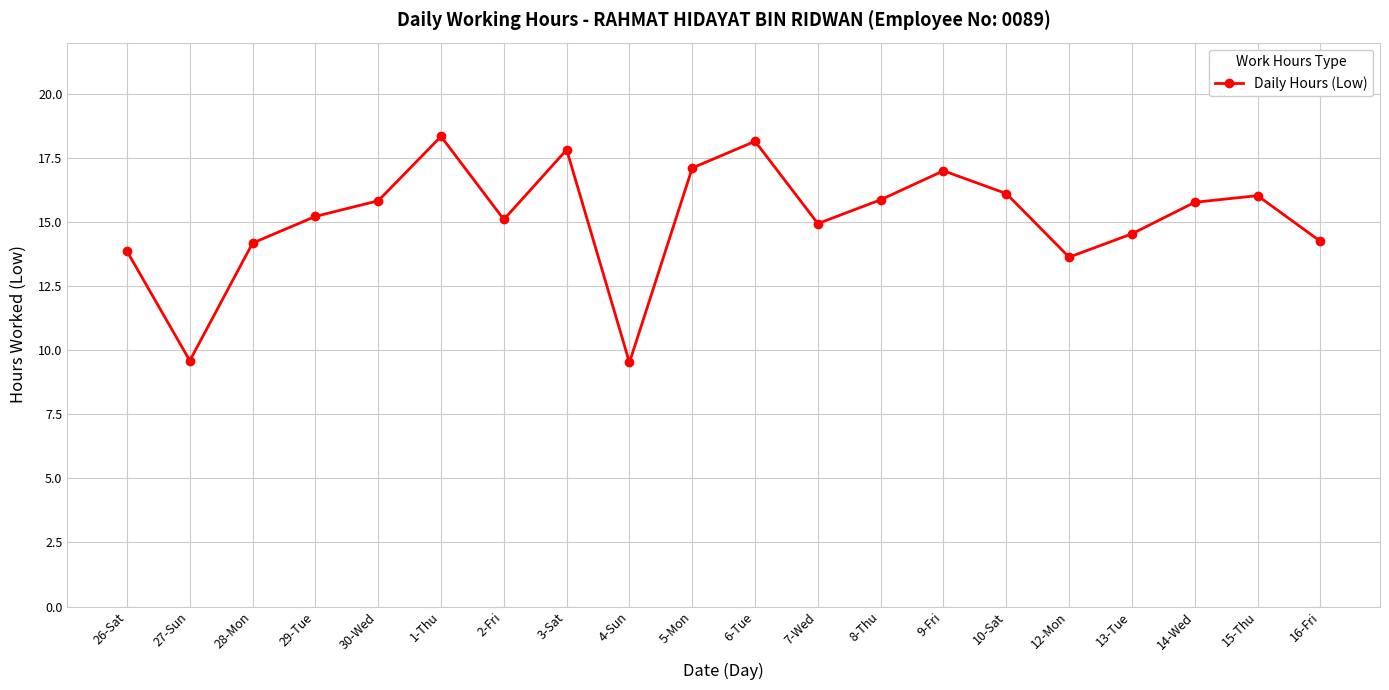

What is the difference between the second highest and minimum values?

8.6